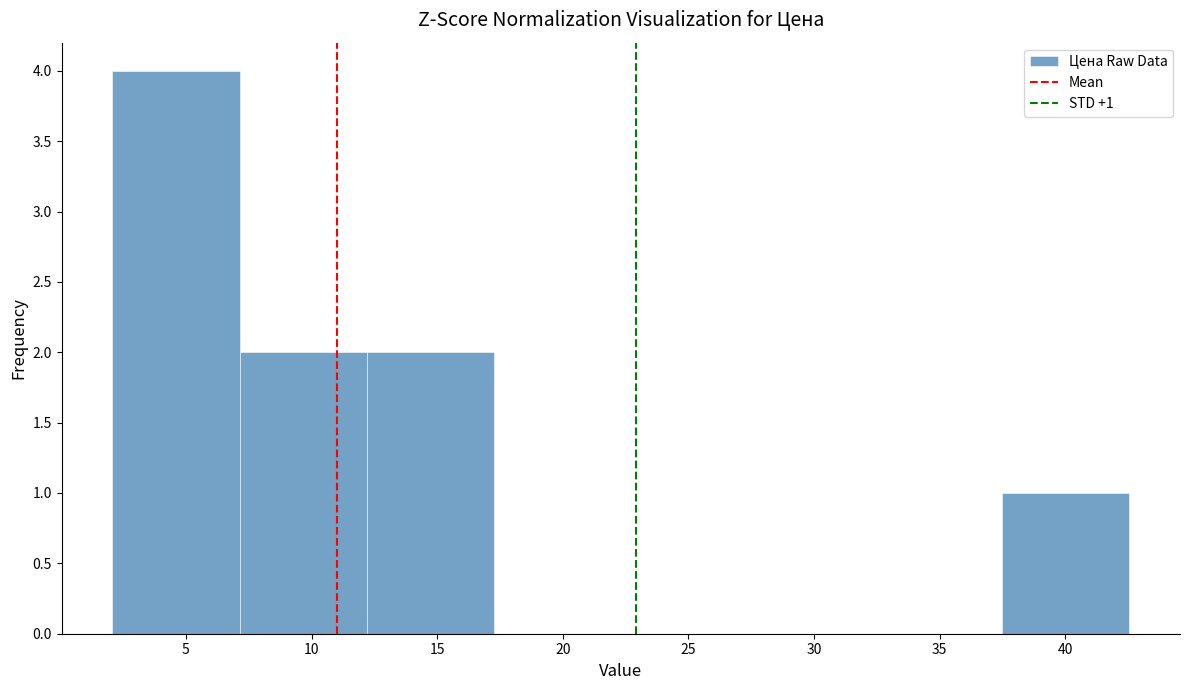

Which range on the x-axis has the tallest bar?

2.0 to 7.0